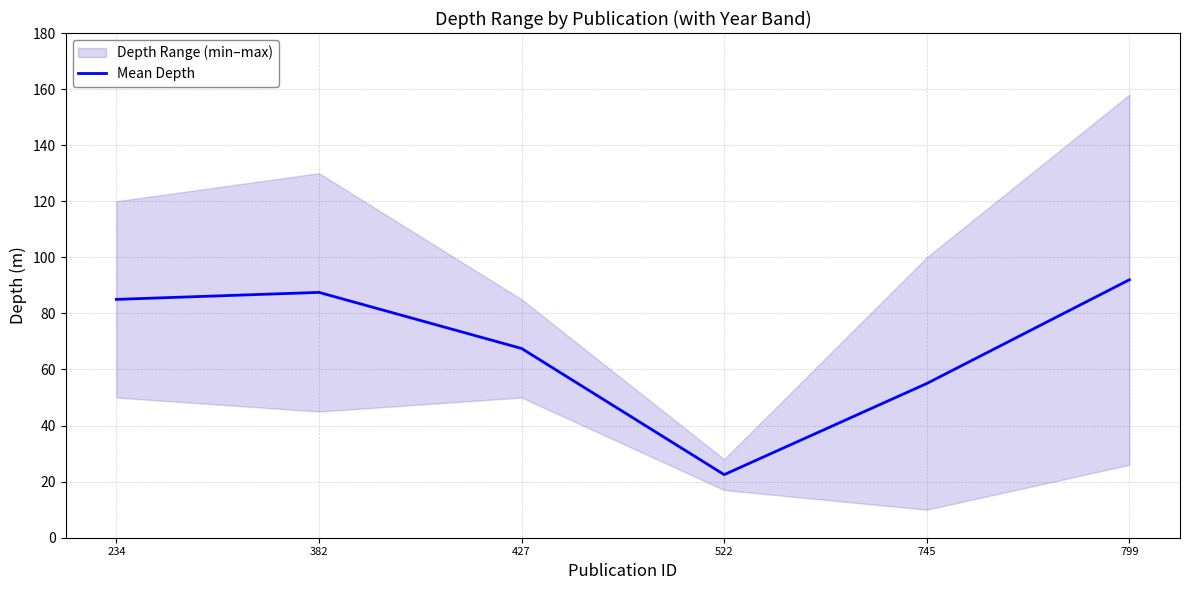

True or false: the data shows 33.9 at 382.

False